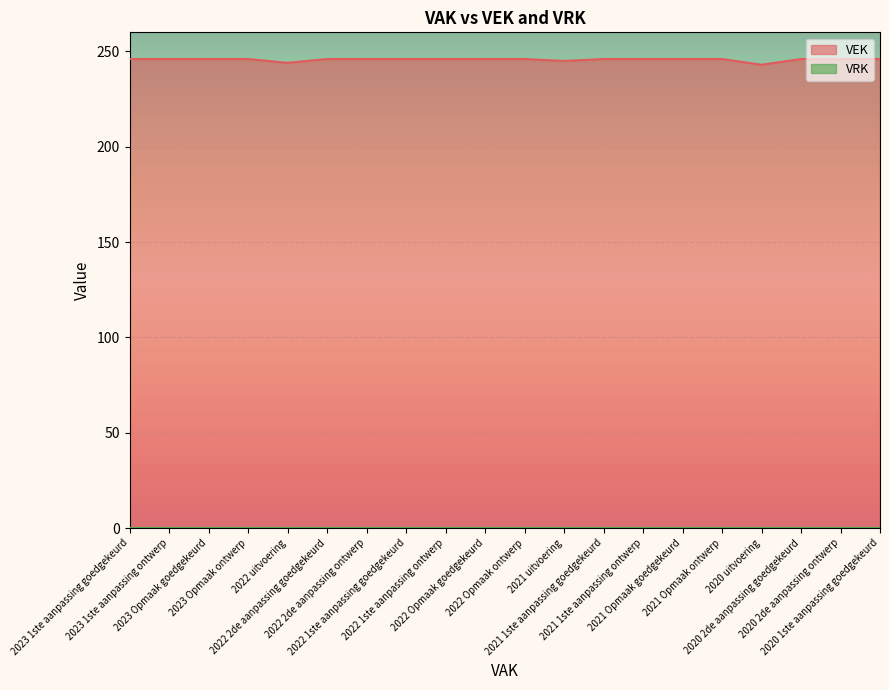

How many interior local valleys (lower than both neighbors) does the data have?

3